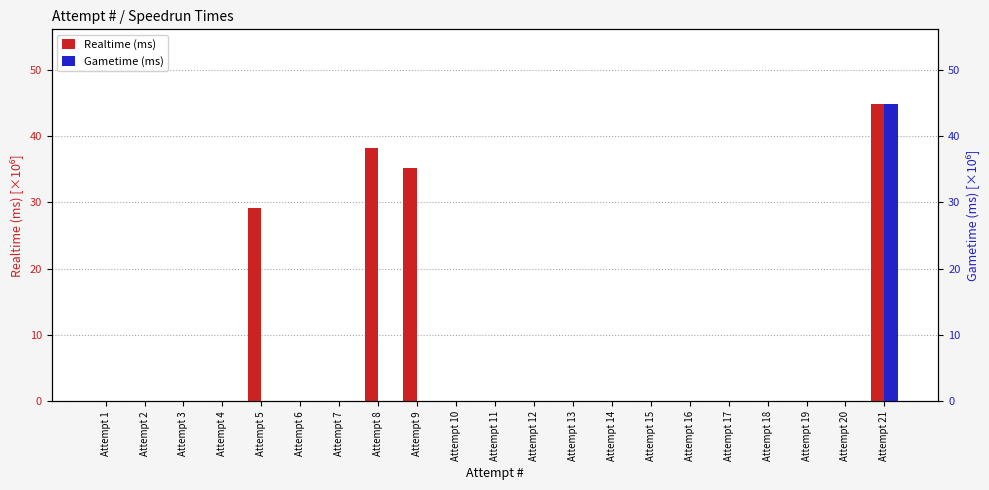

Which category has the highest value in the Realtime (ms) series?

Attempt 21